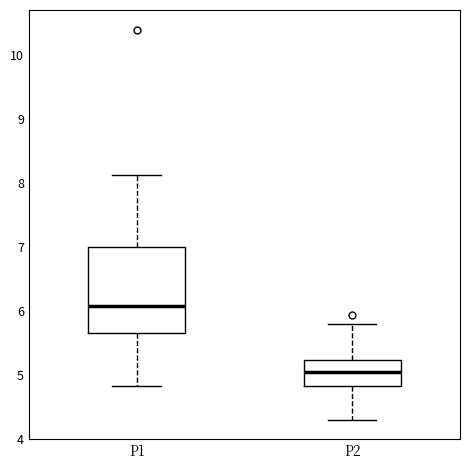

Where is the upper edge of the box for P2 on the y-axis? The values are not printed on the chart, so give them approximately, as read against the axis.

5.2